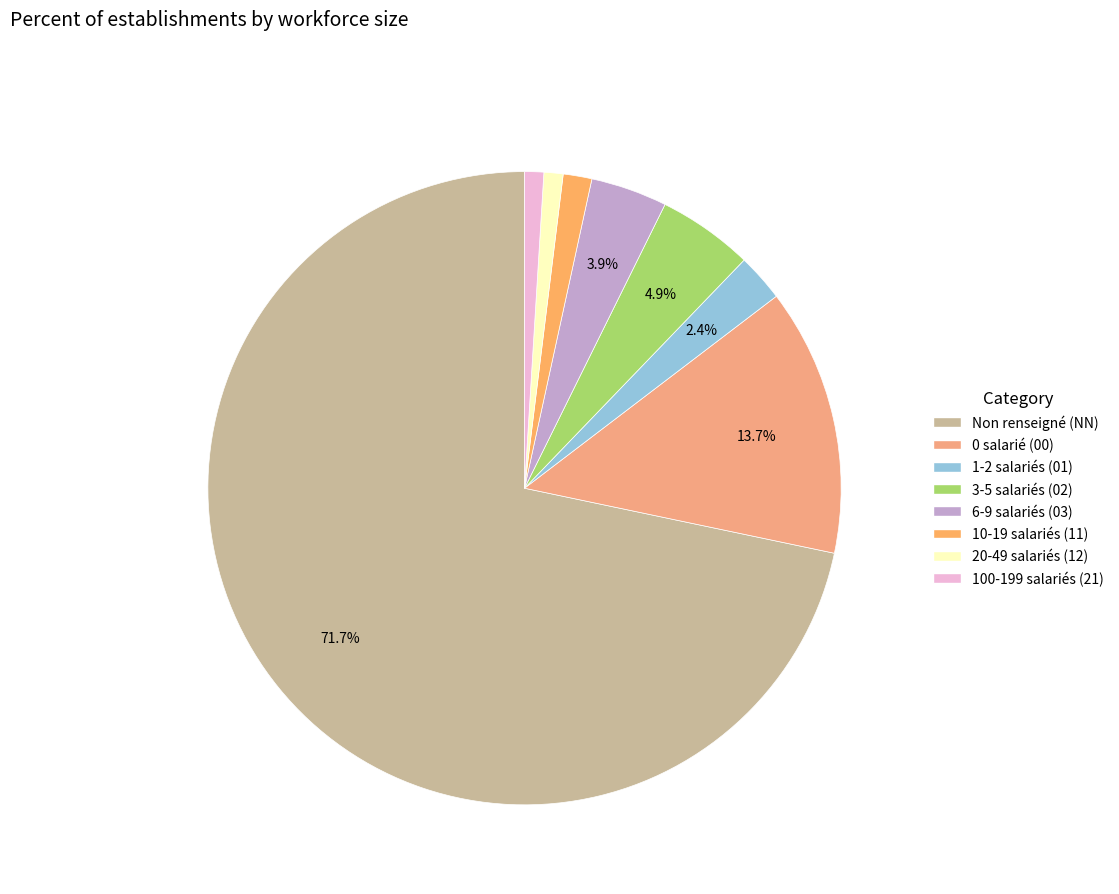

How many segments does this pie chart have?

8